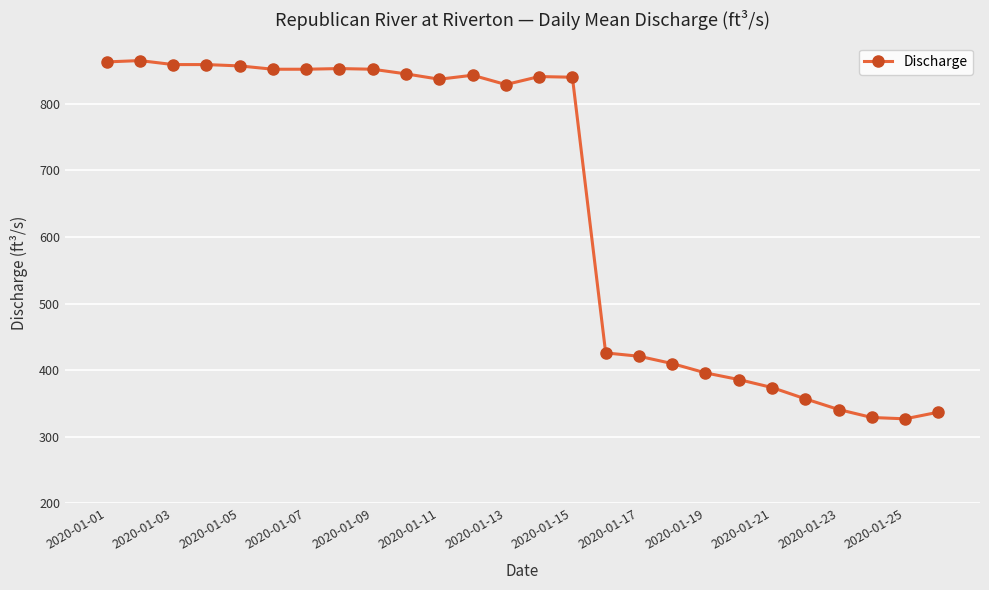

What is the minimum value shown in the chart?

327